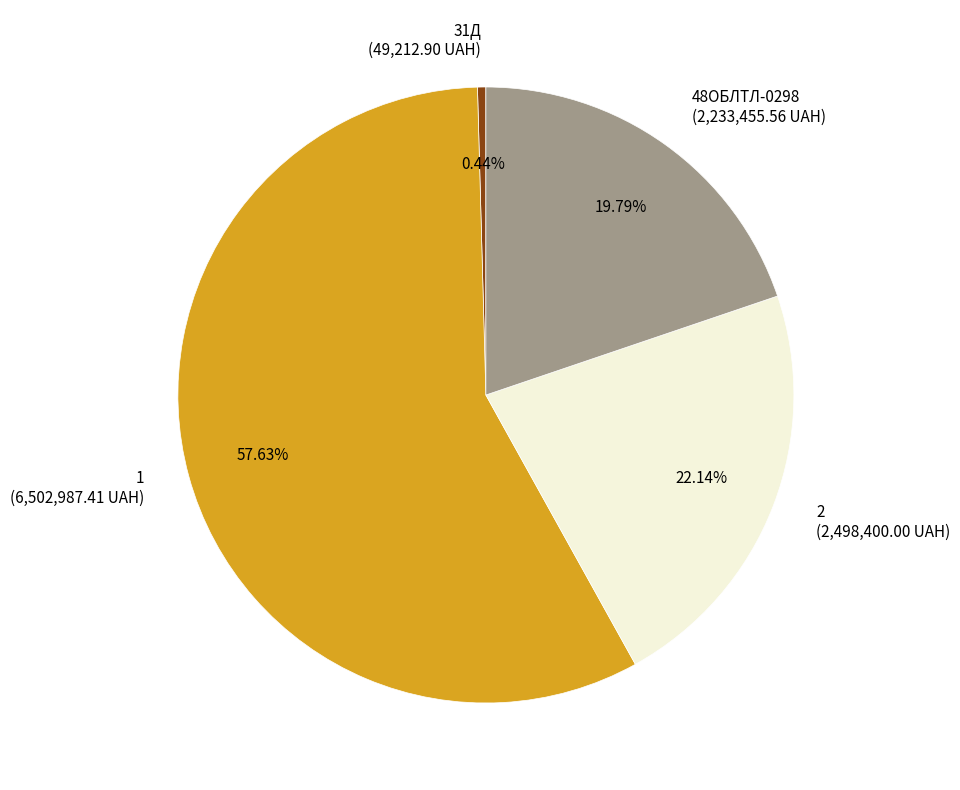

The 1 slice represents 43% of the pie. True or false?

False